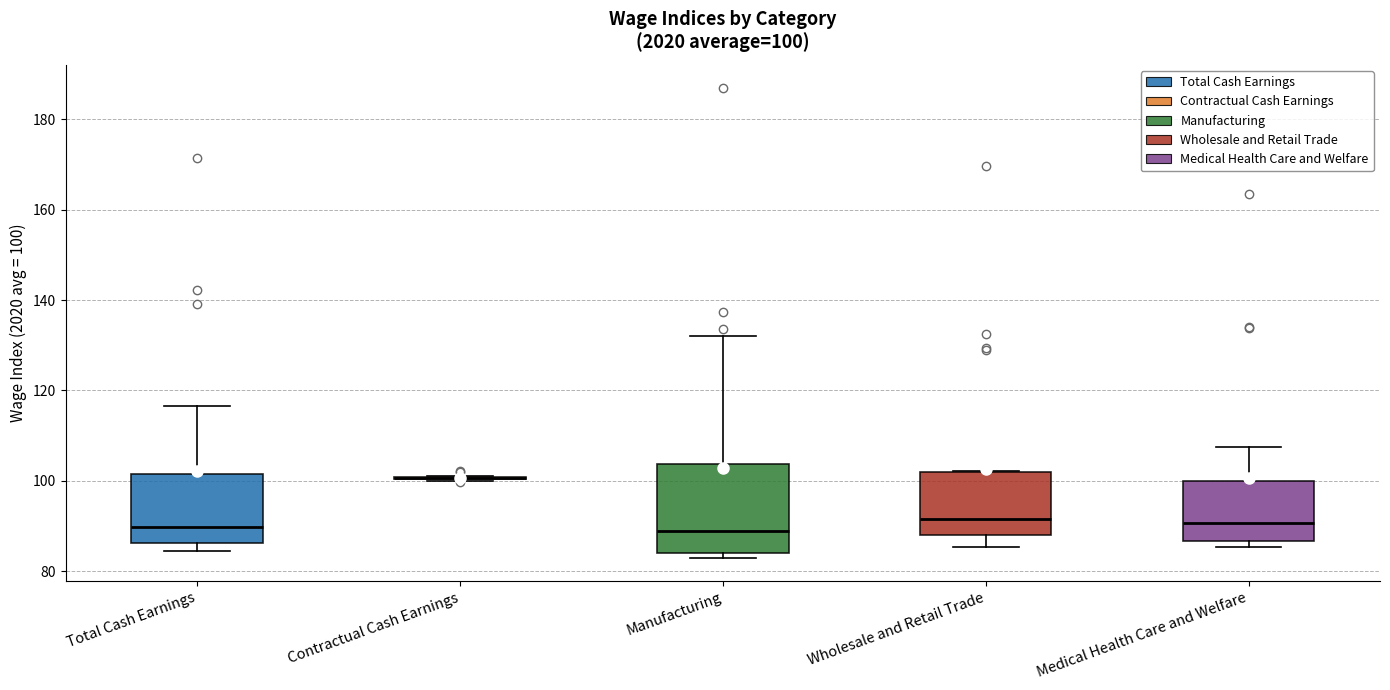

Which box is the tallest, from its lower edge to its upper edge?

Manufacturing